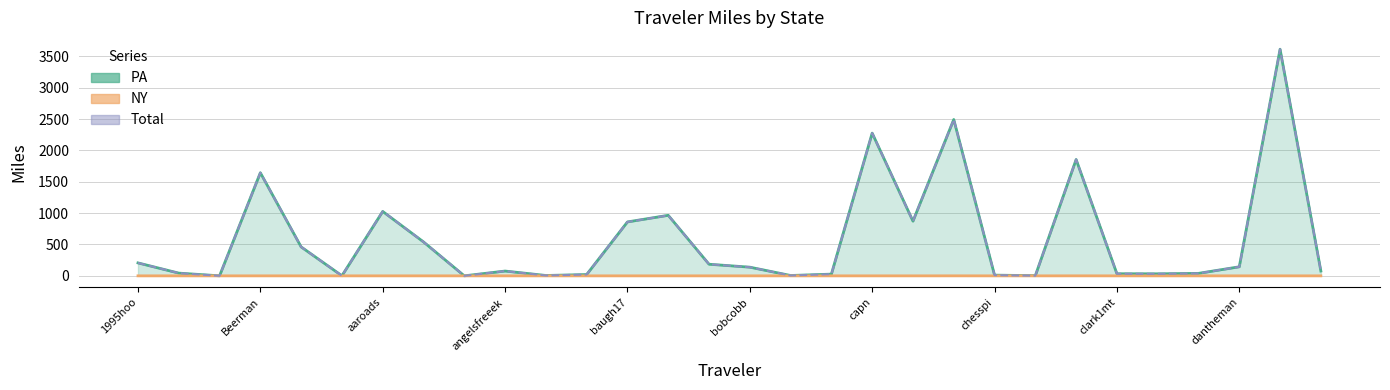

How many values in the PA series exceed 138?

15